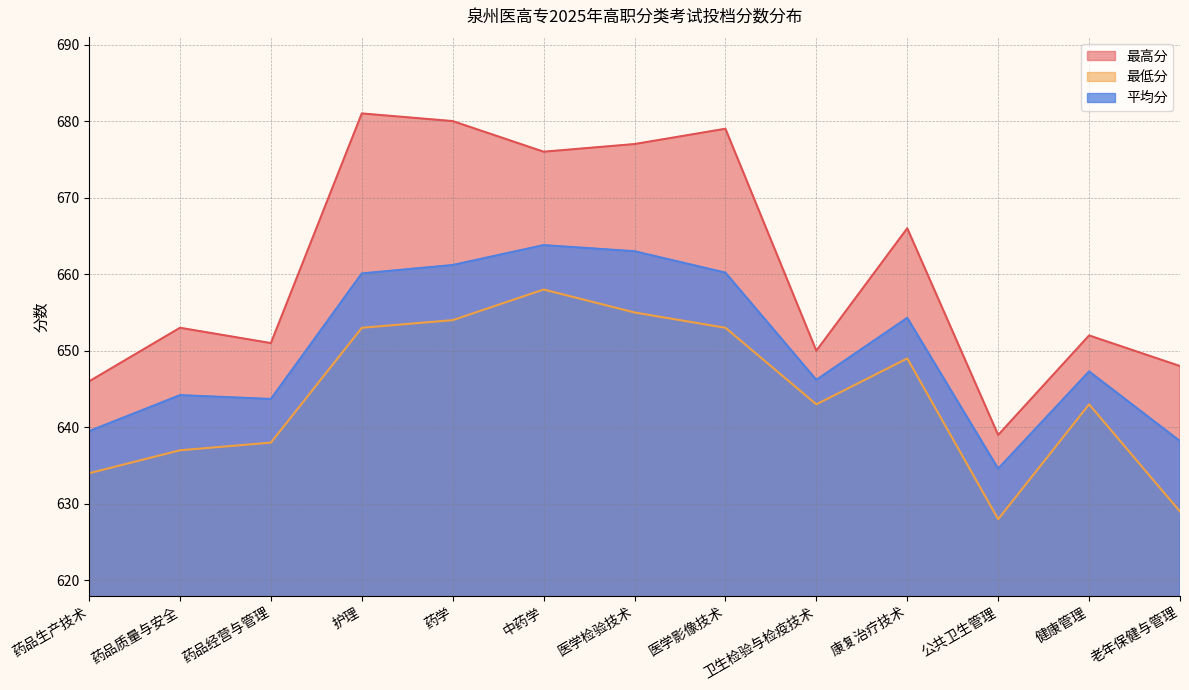

Reading left to right, extract all data points from this chart.

最高分: 646.0	653.0	651.0	681.0	680.0	676.0	677.0	679.0	650.0	666.0	639.0	652.0	648.0
最低分: 634.0	637.0	638.0	653.0	654.0	658.0	655.0	653.0	643.0	649.0	628.0	643.0	629.0
平均分: 639.5	644.2	643.7	660.1	661.2	663.8	663.0	660.2	646.2	654.3	634.6	647.3	638.2